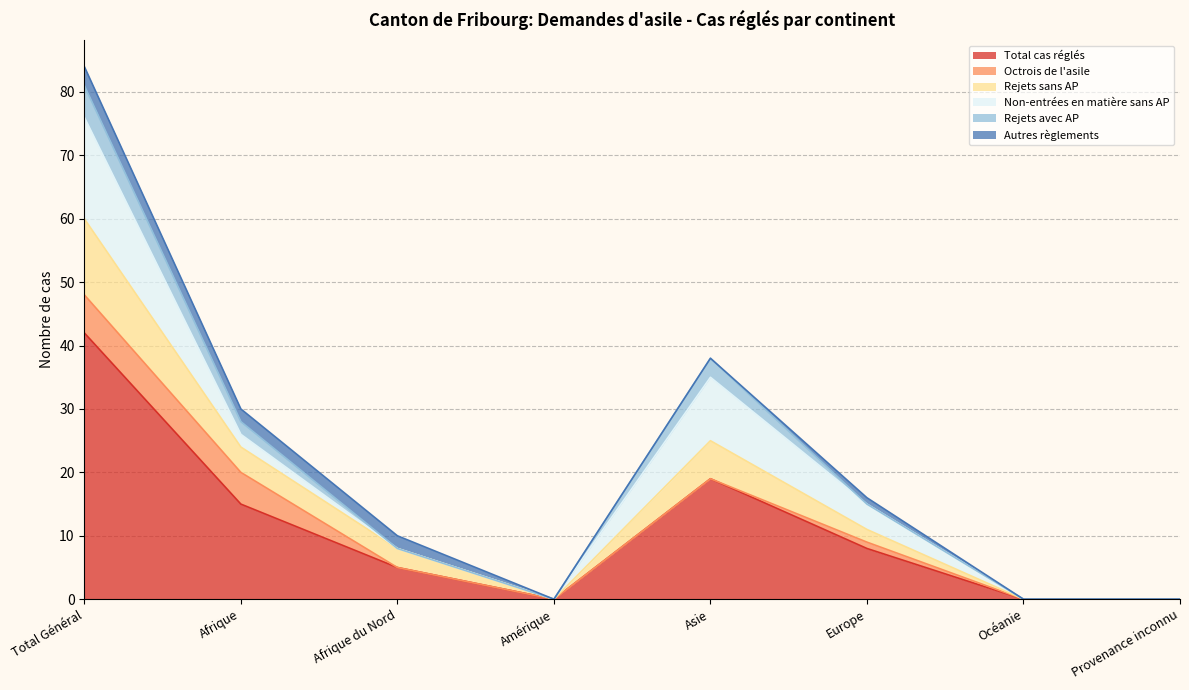

Reading right to left, extract all data points from this chart.

Total cas réglés: 0	0	8	19	0	5	15	42
Octrois de l'asile: 0	0	1	0	0	0	5	6
Rejets sans AP: 0	0	2	6	0	3	4	12
Non-entrées en matière sans AP: 0	0	4	10	0	0	2	16
Rejets avec AP: 0	0	0	3	0	0	2	5
Autres règlements: 0	0	1	0	0	2	2	3